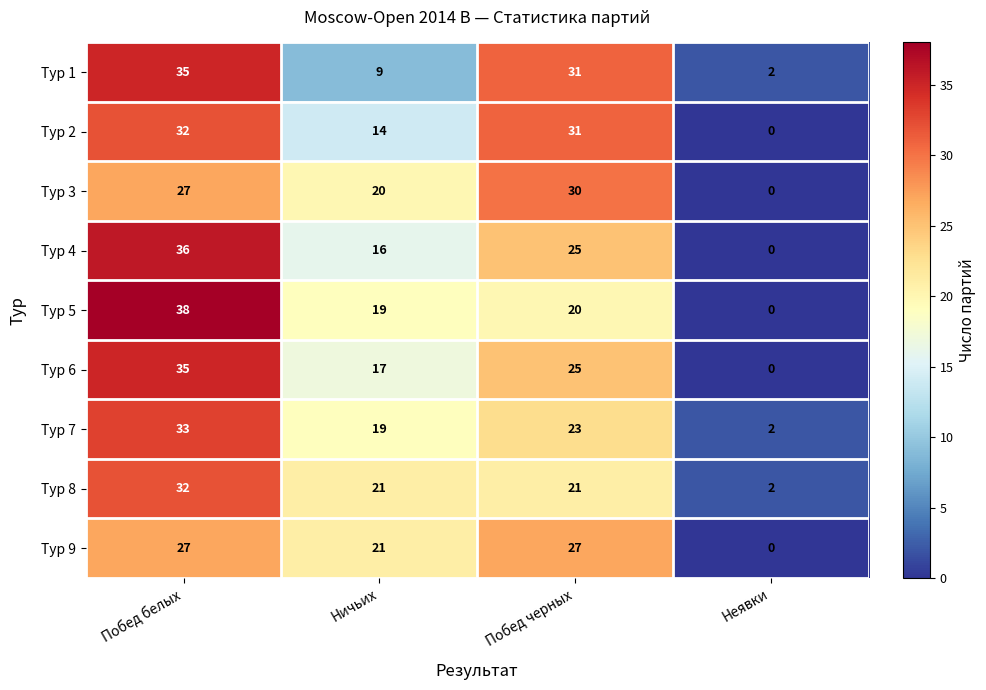

At which category does the chart reach its peak across all series?

Побед белых